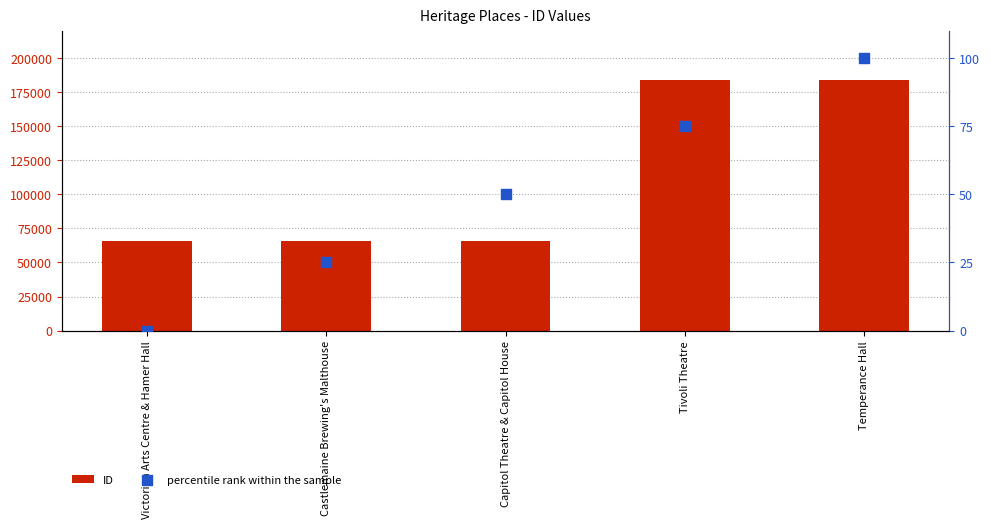

Which series contains the highest Y value?

ID